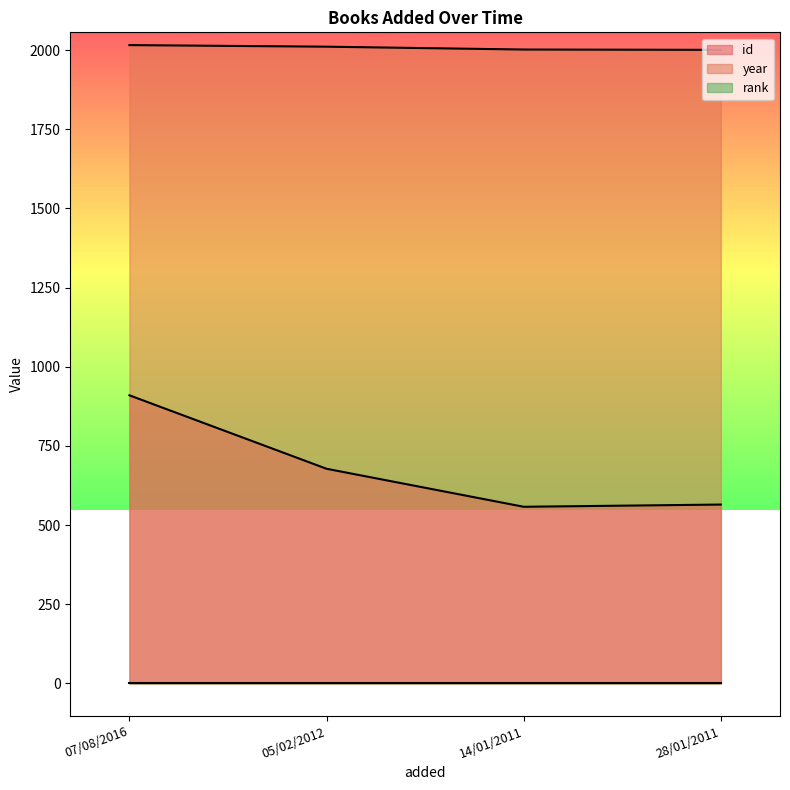

Which series has the largest total across all categories?

year